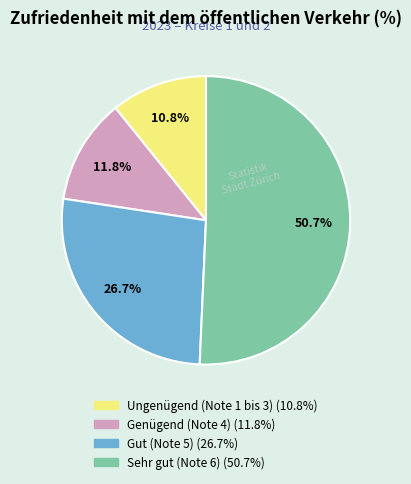

Does any single category account for the majority?

Yes